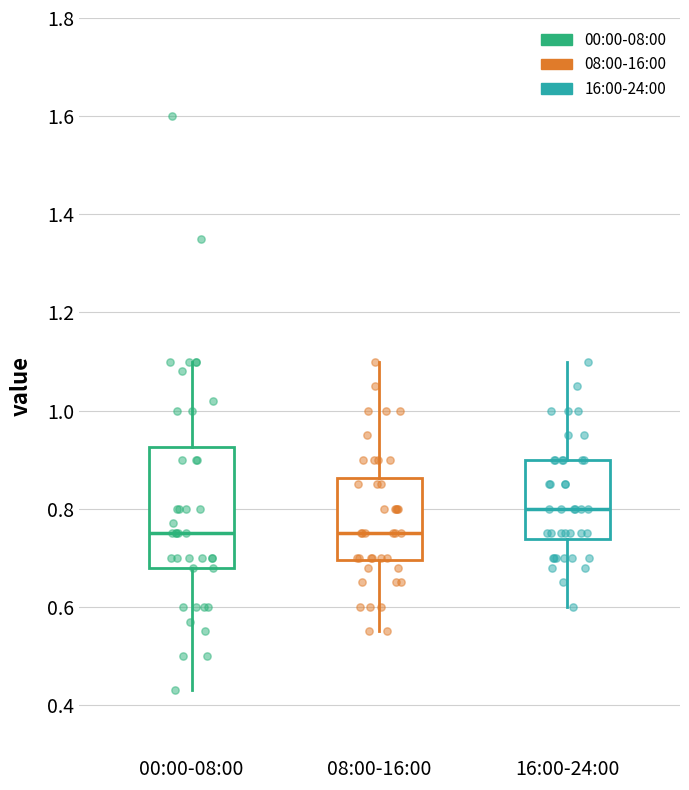

Reading left to right, read every box against the y-axis: the position of its median line, the range the box covers, and the ends of its whiskers. The values are not printed on the chart, so give them approximately, as read against the axis.

00:00-08:00: median 0.76, box 0.68 to 0.92, whiskers 0.44 to 1.10
08:00-16:00: median 0.76, box 0.70 to 0.86, whiskers 0.56 to 1.10
16:00-24:00: median 0.80, box 0.74 to 0.90, whiskers 0.60 to 1.10